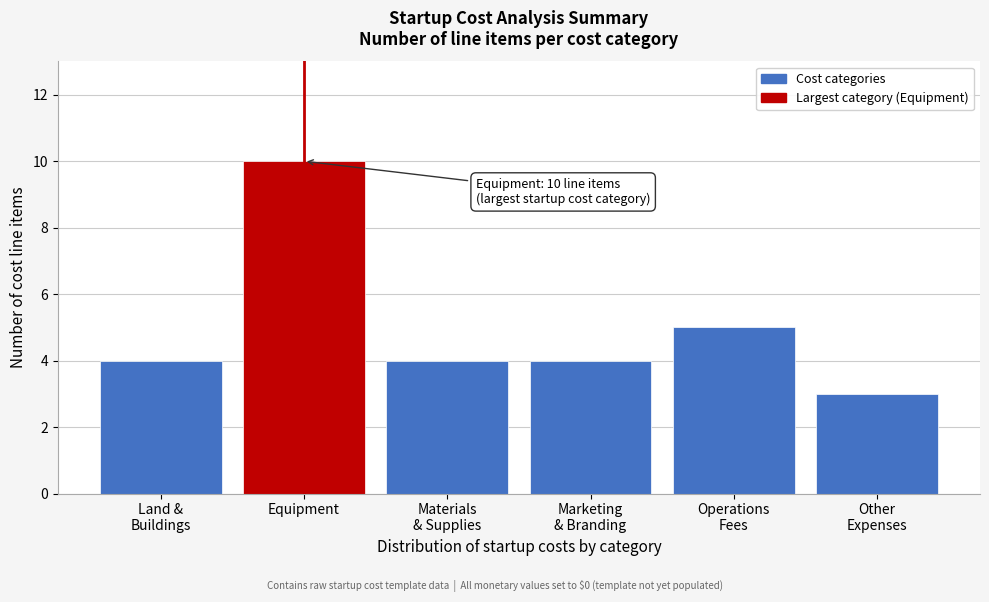

Reading left to right, list all the values displayed in this chart.

4	10	4	4	5	3